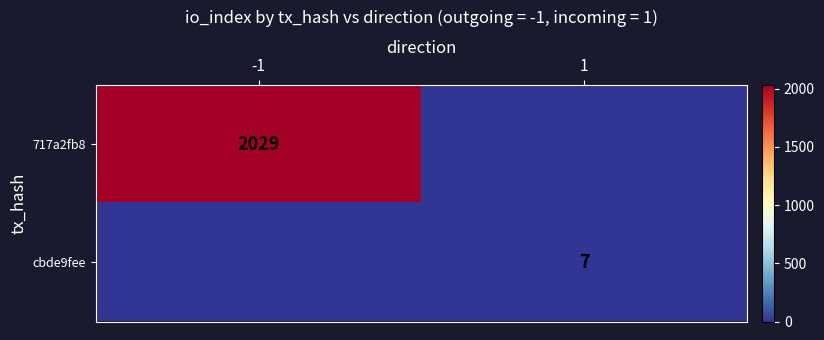

The value of 717a2fb8 at -1 is 1079. True or false?

False